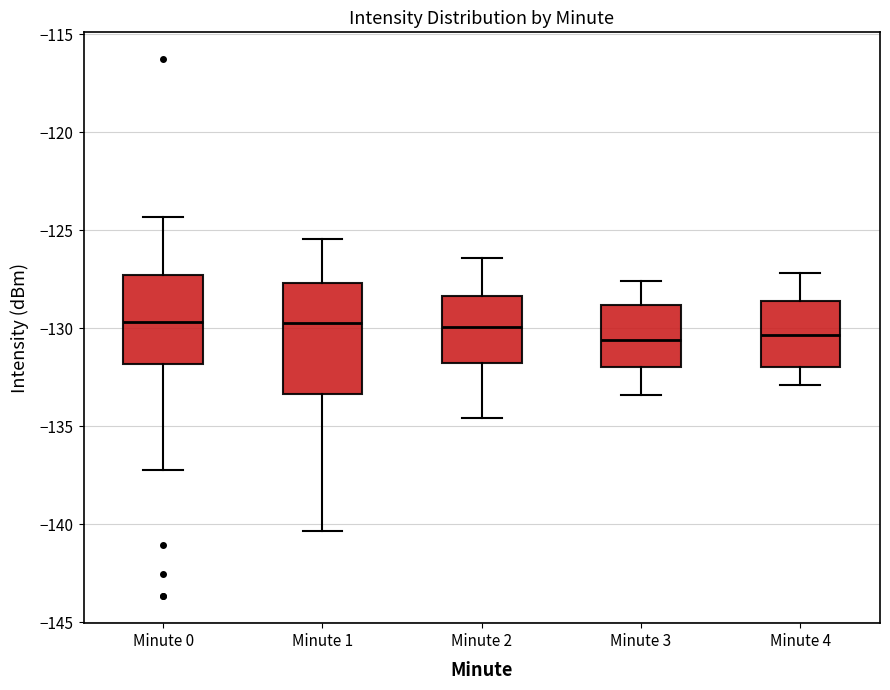

Reading left to right, transcribe this box plot: for each box, give where its median line is, the range the box spans, and where its two whiskers end, as read against the y-axis. The values are not printed on the chart, so give them approximately, as read against the axis.

Minute 0: median -129.5, box -132.0 to -127.5, whiskers -137.5 to -124.5
Minute 1: median -129.5, box -133.5 to -127.5, whiskers -140.5 to -125.5
Minute 2: median -130.0, box -132.0 to -128.5, whiskers -134.5 to -126.5
Minute 3: median -130.5, box -132.0 to -129.0, whiskers -133.5 to -127.5
Minute 4: median -130.5, box -132.0 to -128.5, whiskers -133.0 to -127.0